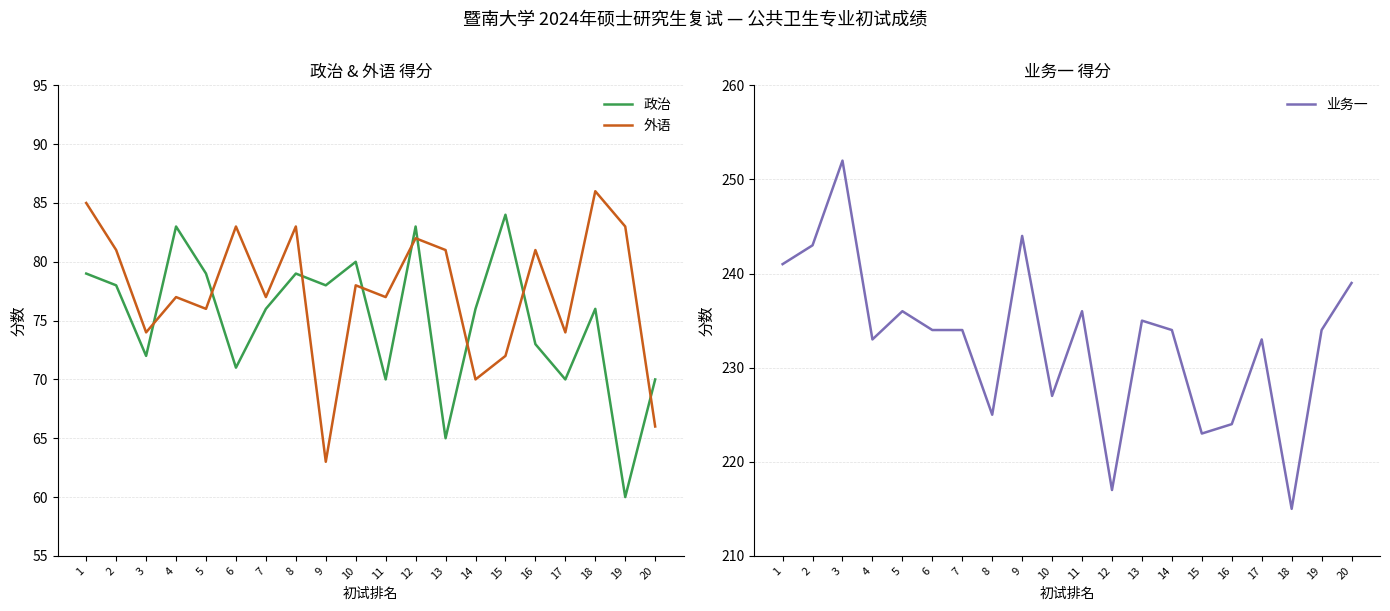

True or false: 业务一 has a value of 394 at 4.

False